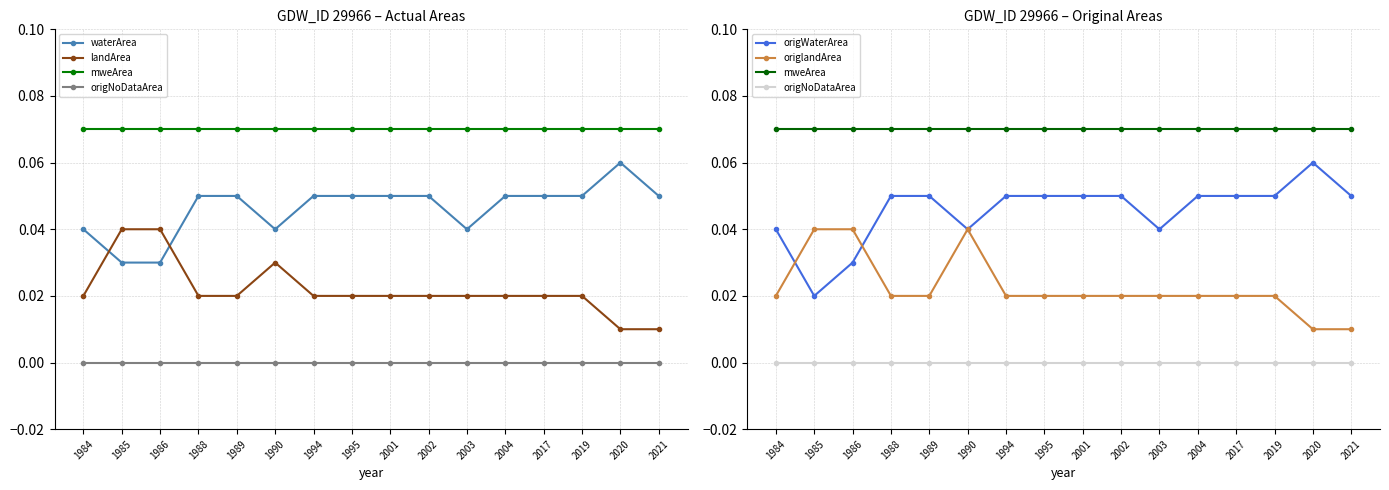

What is the sum of all mweArea values?

1.1